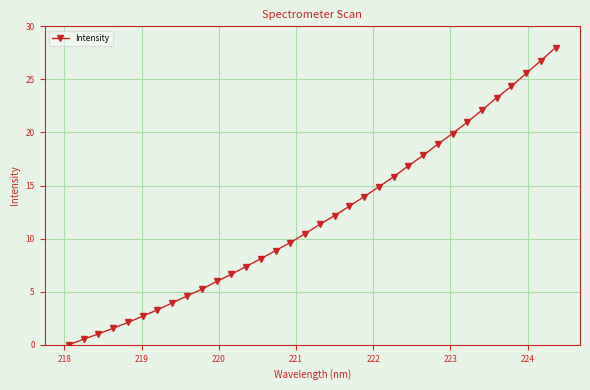

Reading left to right, transcribe all the data shown in this chart.

0.0	0.5	1.0	1.6	2.1	2.7	3.3	3.9	4.6	5.2	6.0	6.6	7.4	8.1	8.9	9.6	10.5	11.3	12.2	13.1	14.0	14.9	15.8	16.8	17.8	18.9	19.9	21.0	22.1	23.3	24.4	25.6	26.8	28.0